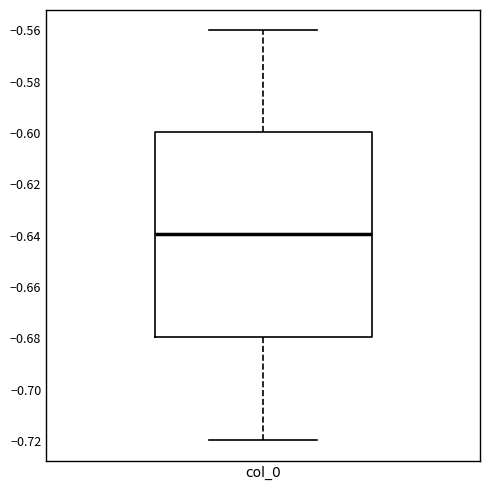

Read this box plot against the y-axis: the position of the median line, the range covered by the box, and the ends of both whiskers. The values are not printed on the chart, so give them approximately, as read against the axis.

median -0.64, box -0.68 to -0.60, whiskers -0.72 to -0.56